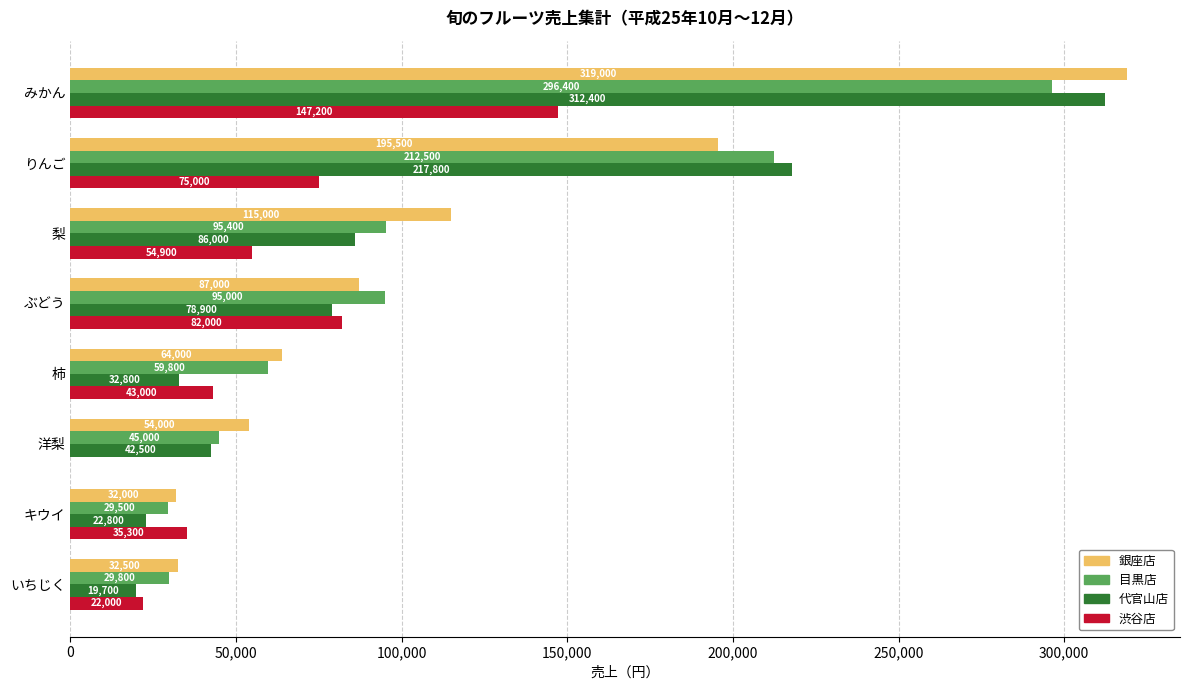

The 銀座店 series shows 51104 at ぶどう. True or false?

False